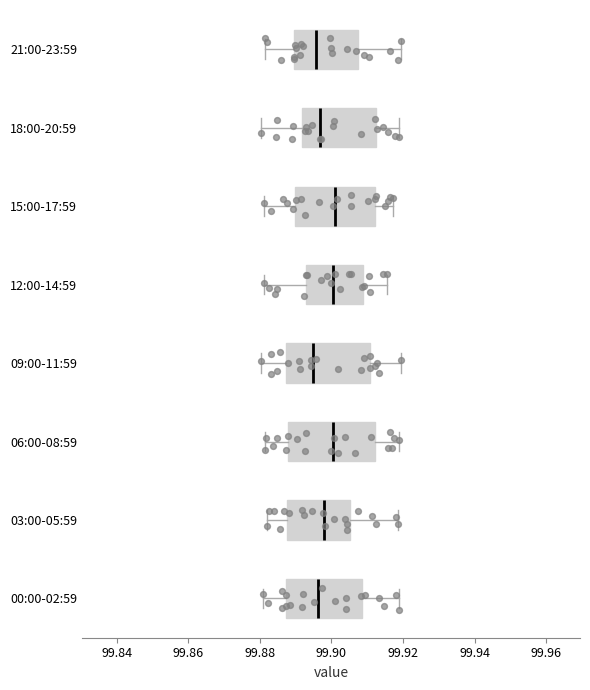

Reading bottom to top, read every box against the x-axis: the position of its median line, the range the box covers, and the ends of its whiskers. The values are not printed on the chart, so give them approximately, as read against the axis.

00:00-02:59: median 99.896, box 99.888 to 99.908, whiskers 99.880 to 99.918
03:00-05:59: median 99.898, box 99.888 to 99.906, whiskers 99.882 to 99.918
06:00-08:59: median 99.900, box 99.888 to 99.912, whiskers 99.882 to 99.918
09:00-11:59: median 99.894, box 99.888 to 99.910, whiskers 99.880 to 99.920
12:00-14:59: median 99.900, box 99.892 to 99.908, whiskers 99.882 to 99.916
15:00-17:59: median 99.900, box 99.890 to 99.912, whiskers 99.882 to 99.918
18:00-20:59: median 99.896, box 99.892 to 99.912, whiskers 99.880 to 99.918
21:00-23:59: median 99.896, box 99.890 to 99.908, whiskers 99.882 to 99.920